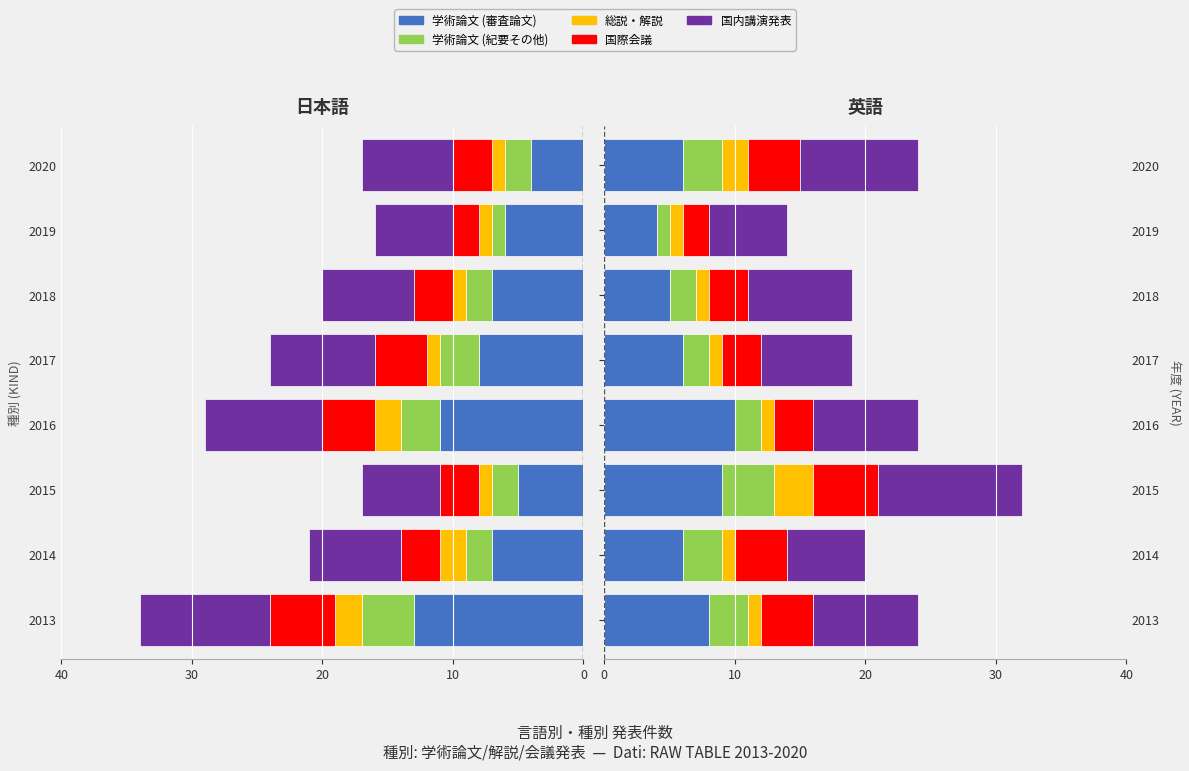

Count the 国際会議 values in the range 3 to 4.

6